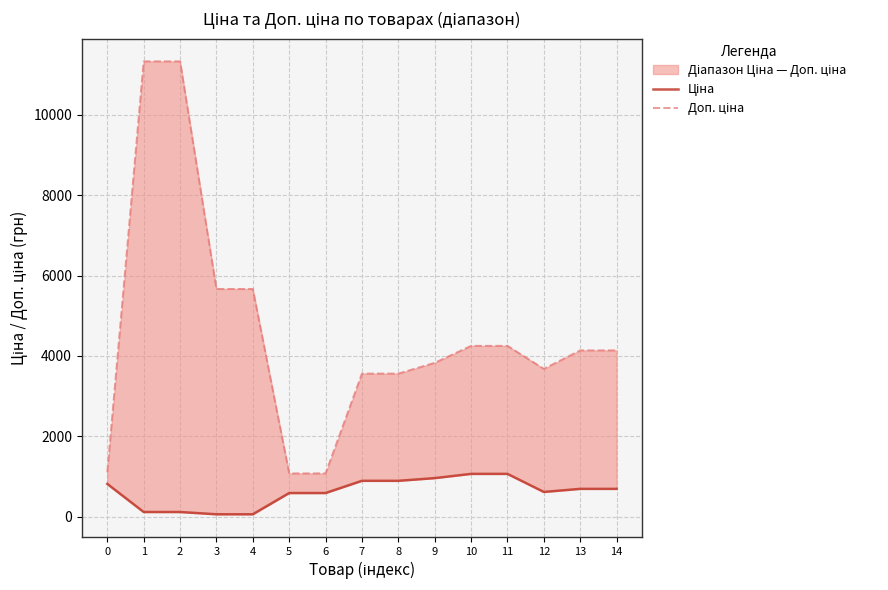

True or false: Ціна has more than 0 points higher than both neighbors.

False